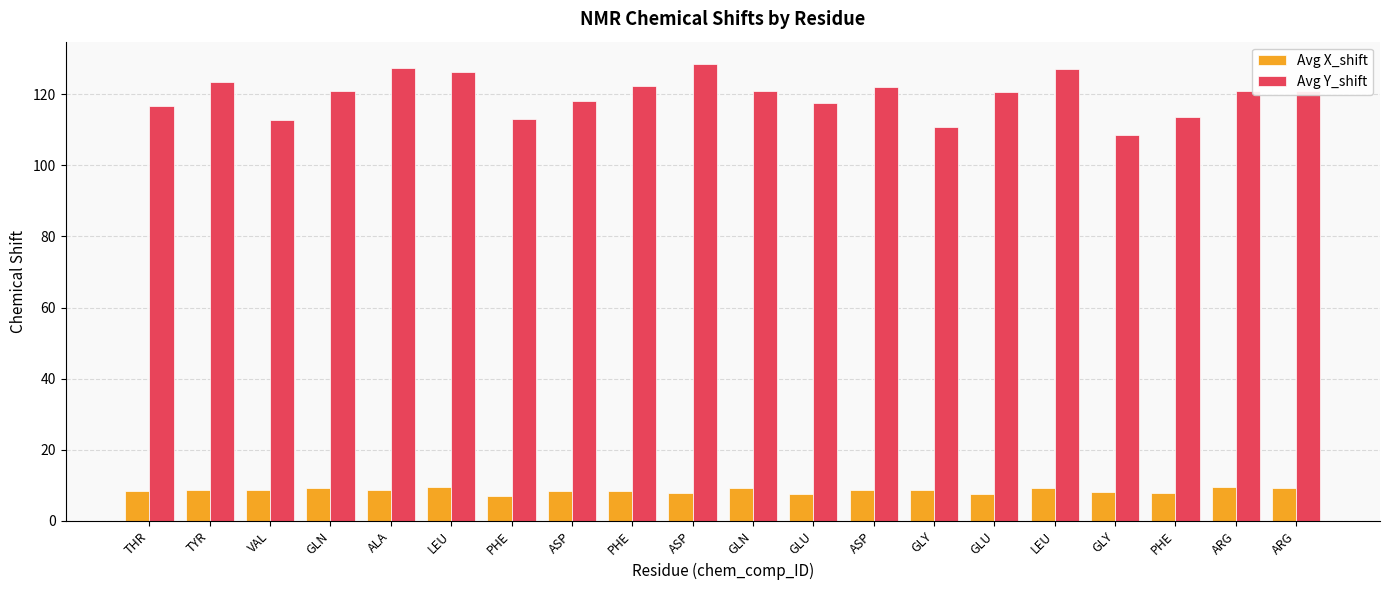

What are all the series names shown in the legend?

Avg X_shift, Avg Y_shift